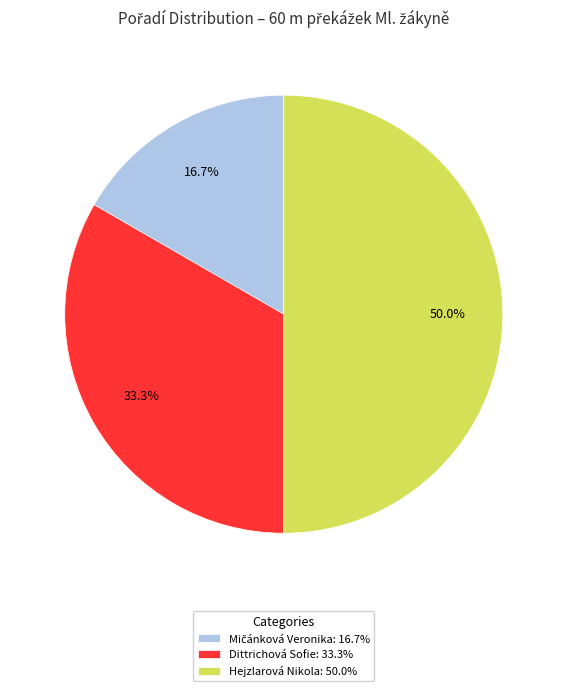

Approximately how many times larger is the value at Dittrichová Sofie: 33.3% compared to Hejzlarová Nikola: 50.0%?

0.7